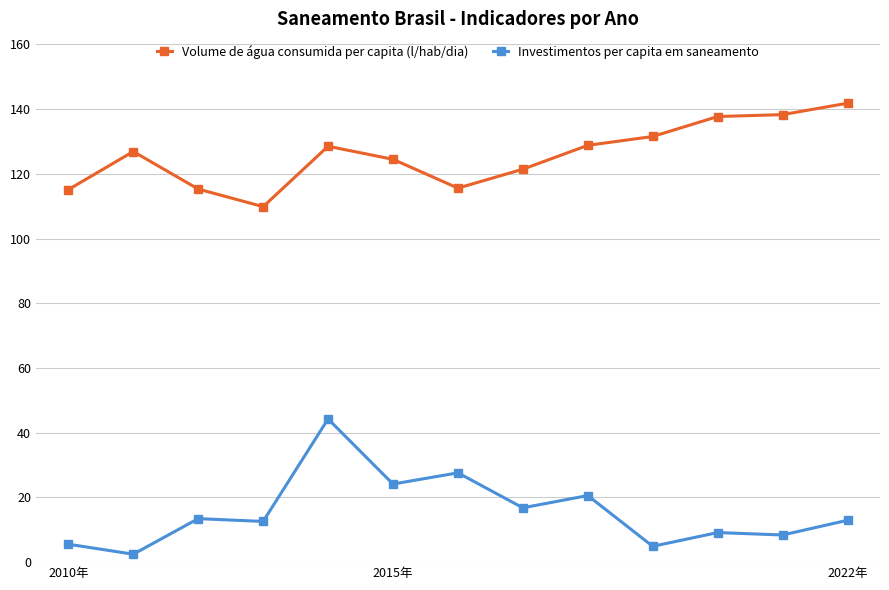

What is the difference between the maximum and minimum values in the Volume de água consumida per capita (l/hab/dia) series?

32.0